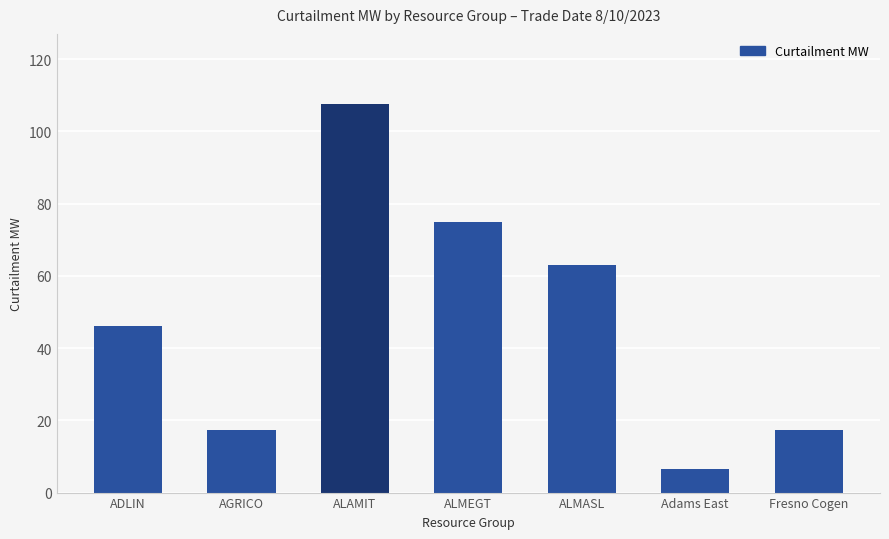

What is the greatest value displayed?

107.6